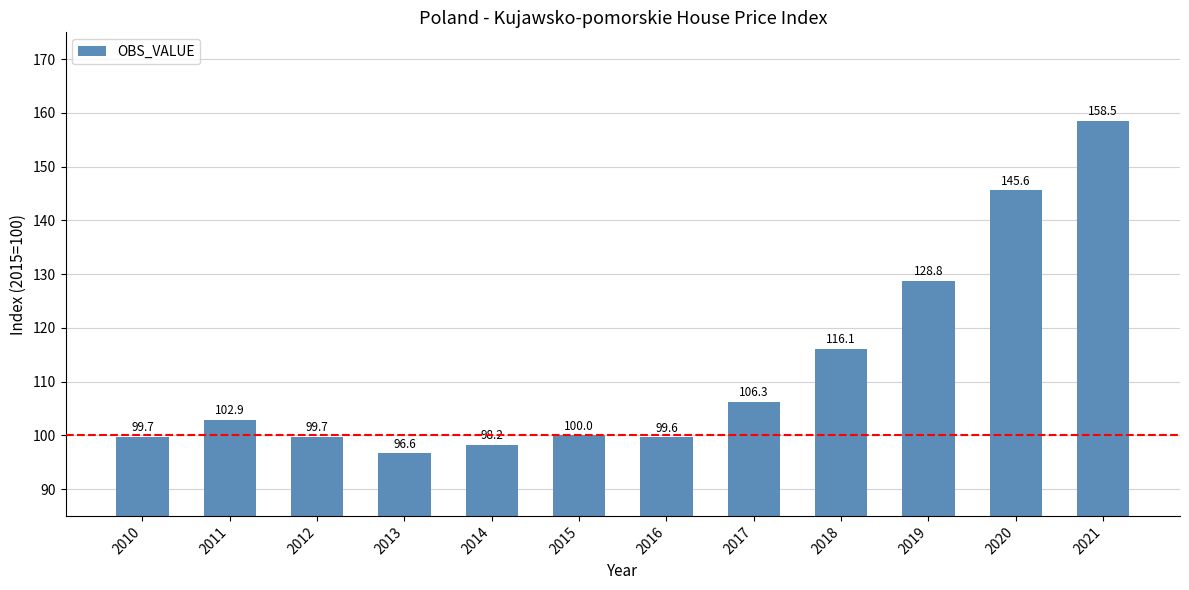

Reading left to right, what are all the values shown in this chart?

2010=99.7	2011=102.9	2012=99.7	2013=96.6	2014=98.2	2015=100.0	2016=99.6	2017=106.3	2018=116.1	2019=128.8	2020=145.6	2021=158.5